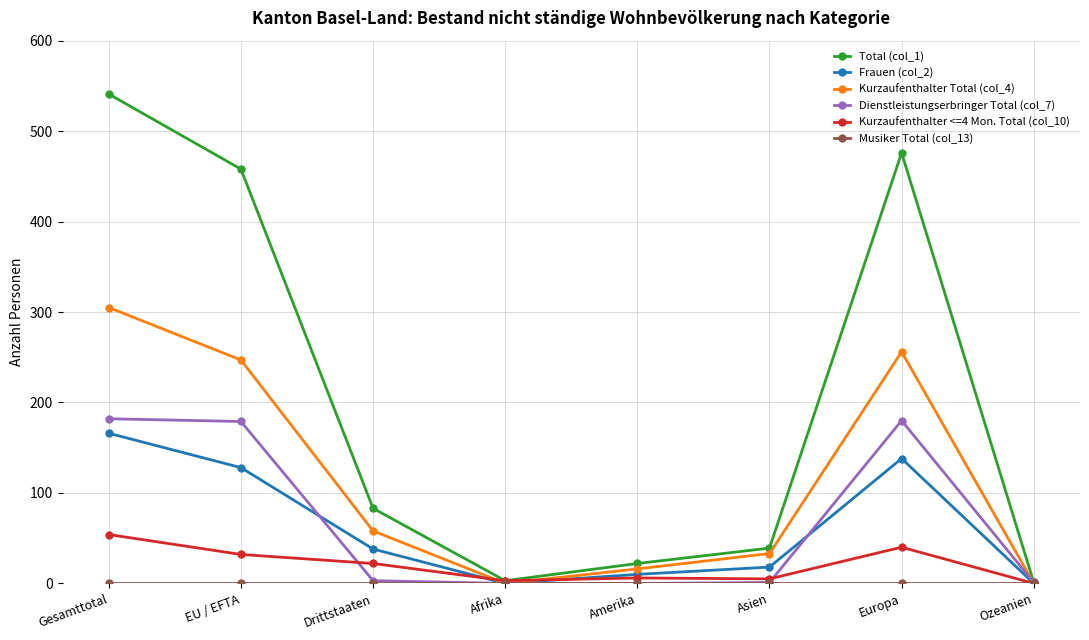

In Kurzaufenthalter <=4 Mon. Total (col_10), how many points are higher than both neighbors (excluding endpoints)?

2